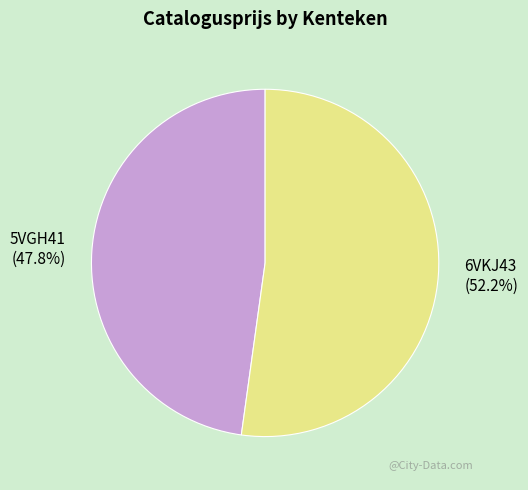

Does 6VKJ43 represent more than half of the total?

Yes